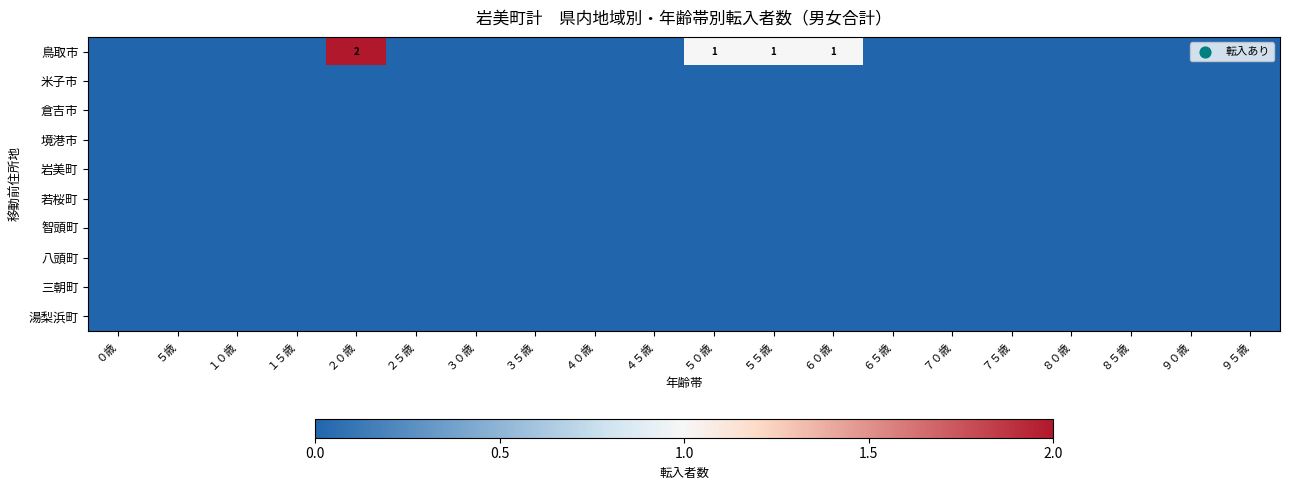

The 米子市 series shows 0 at ３５歳. True or false?

True